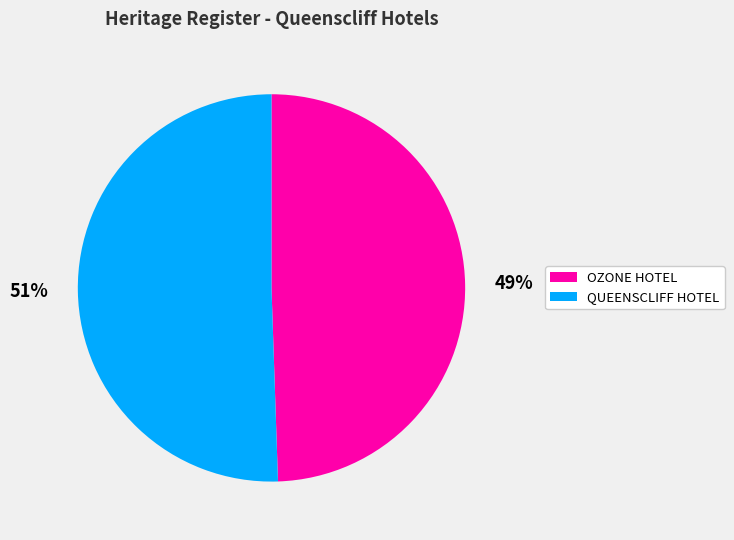

Does QUEENSCLIFF HOTEL account for over 50% of the chart?

Yes